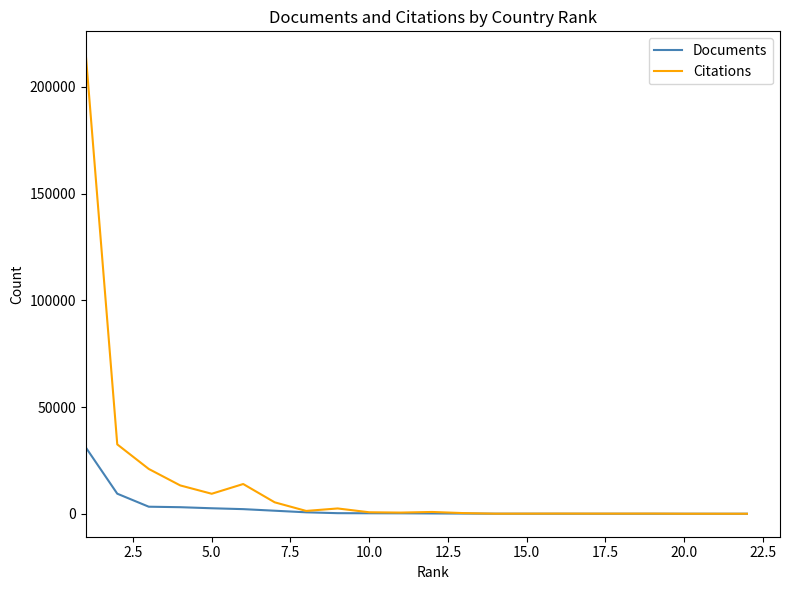

What is the average value of the Citations series?

14418